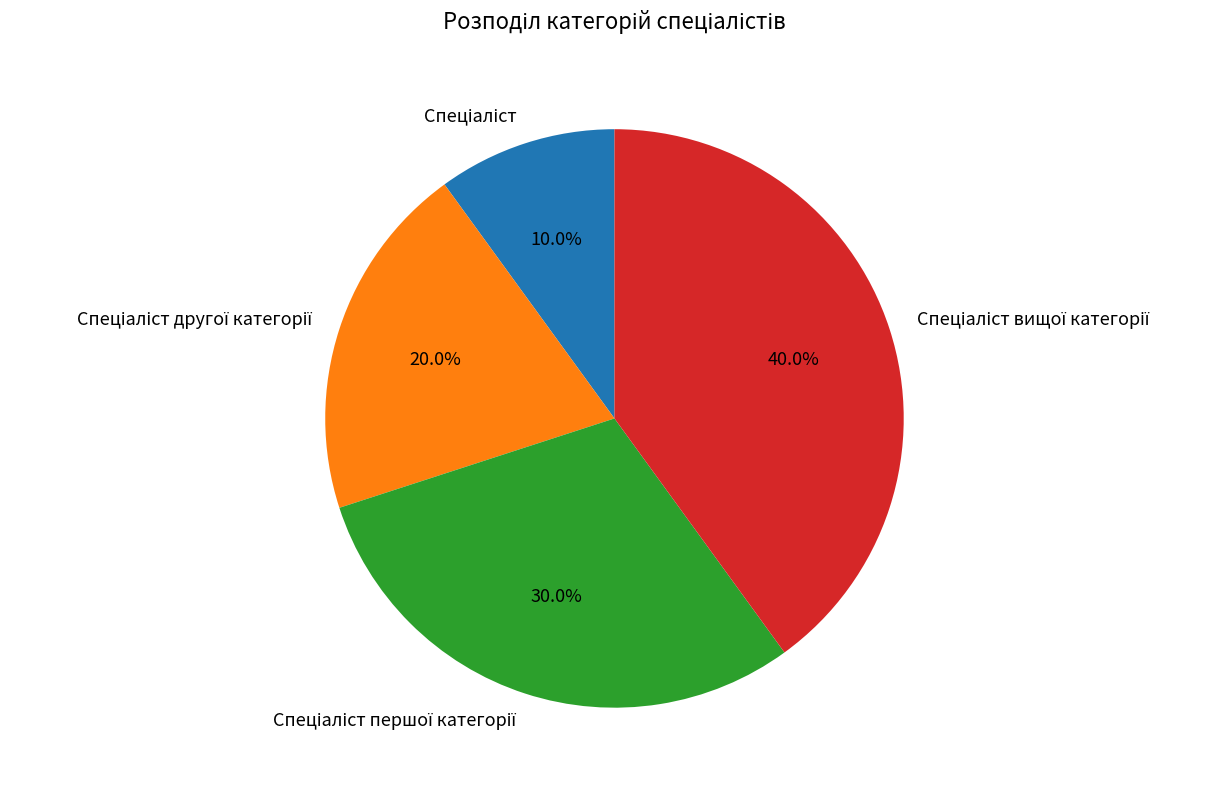

Does any single category account for the majority?

No